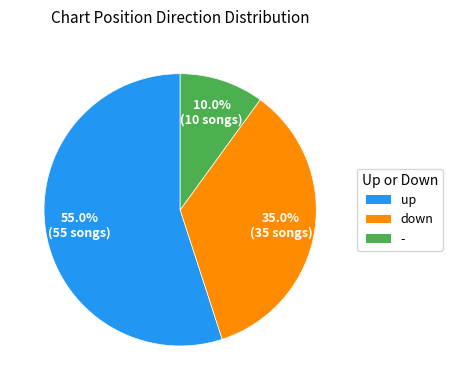

Combined, what portion of the pie is up and -?

65.0%